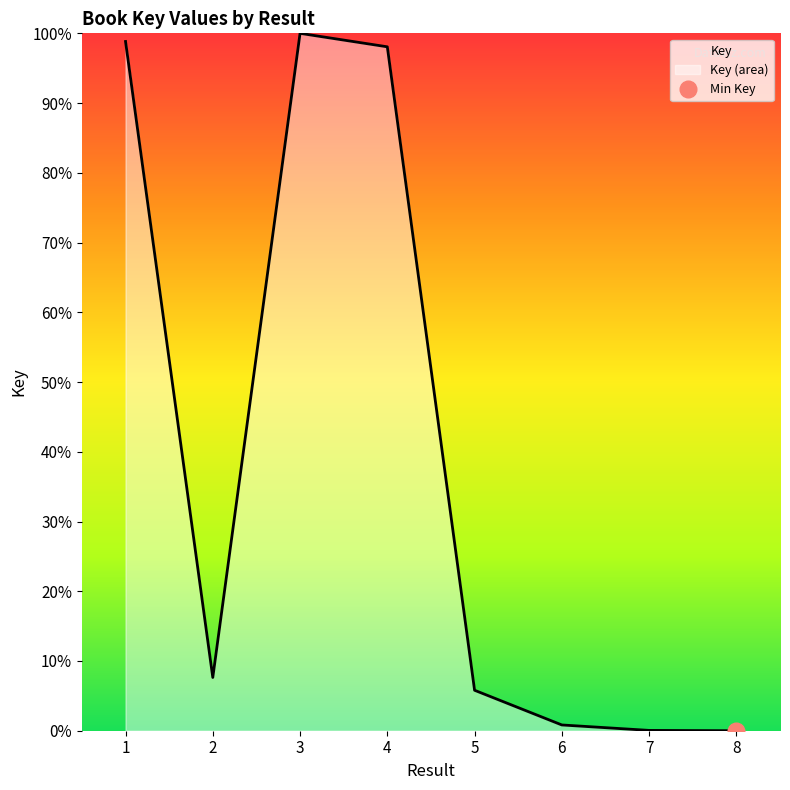

Rank the categories by value from lowest to highest.

8, 7, 6, 5, 2, 4, 1, 3